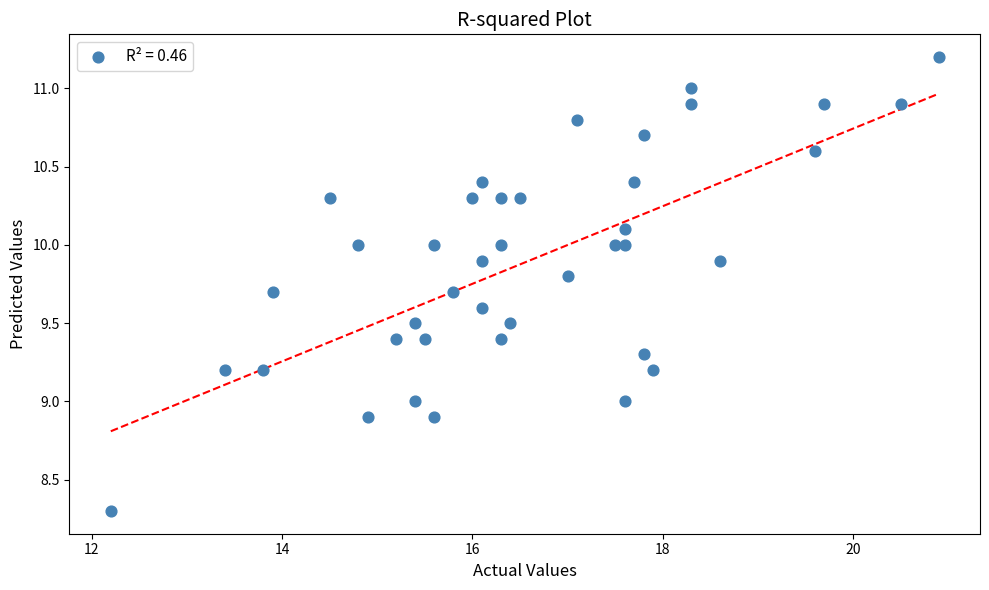

What is the range of Y values (max minus min)?

2.9